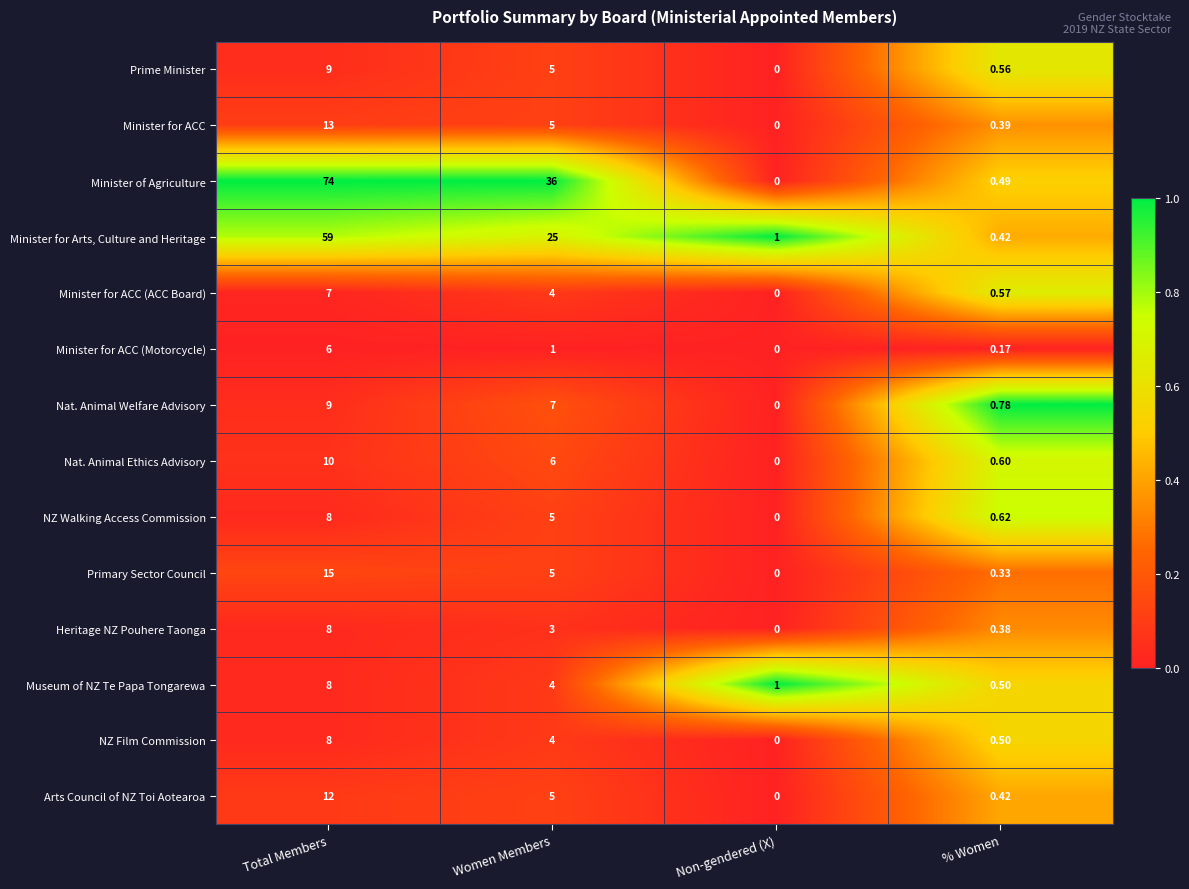

List the labels in order of NZ Film Commission value, smallest first.

Non-gendered (X), % Women, Women Members, Total Members